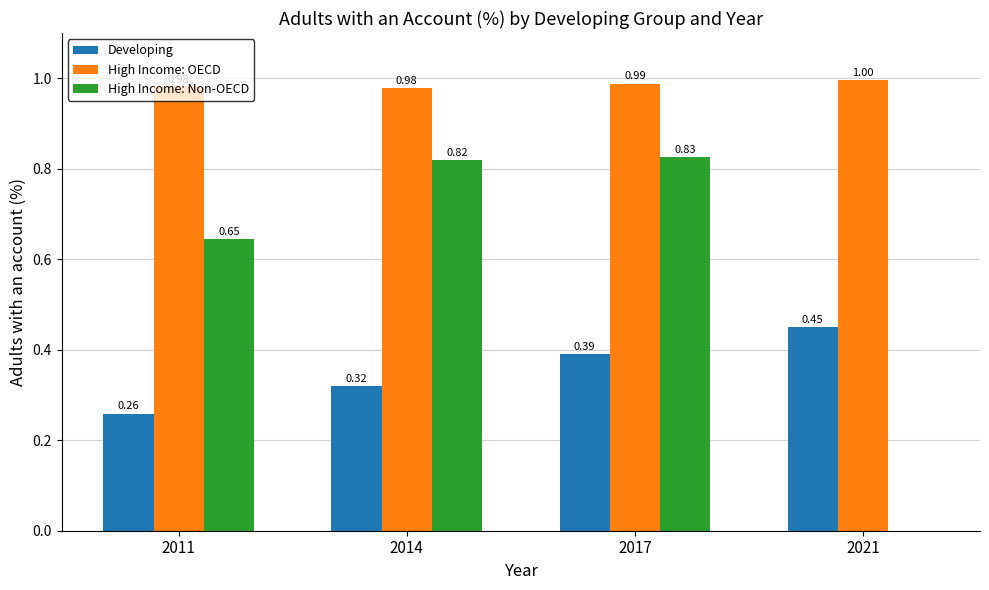

Which series changed the most between 2014 and 2021?

High Income: Non-OECD